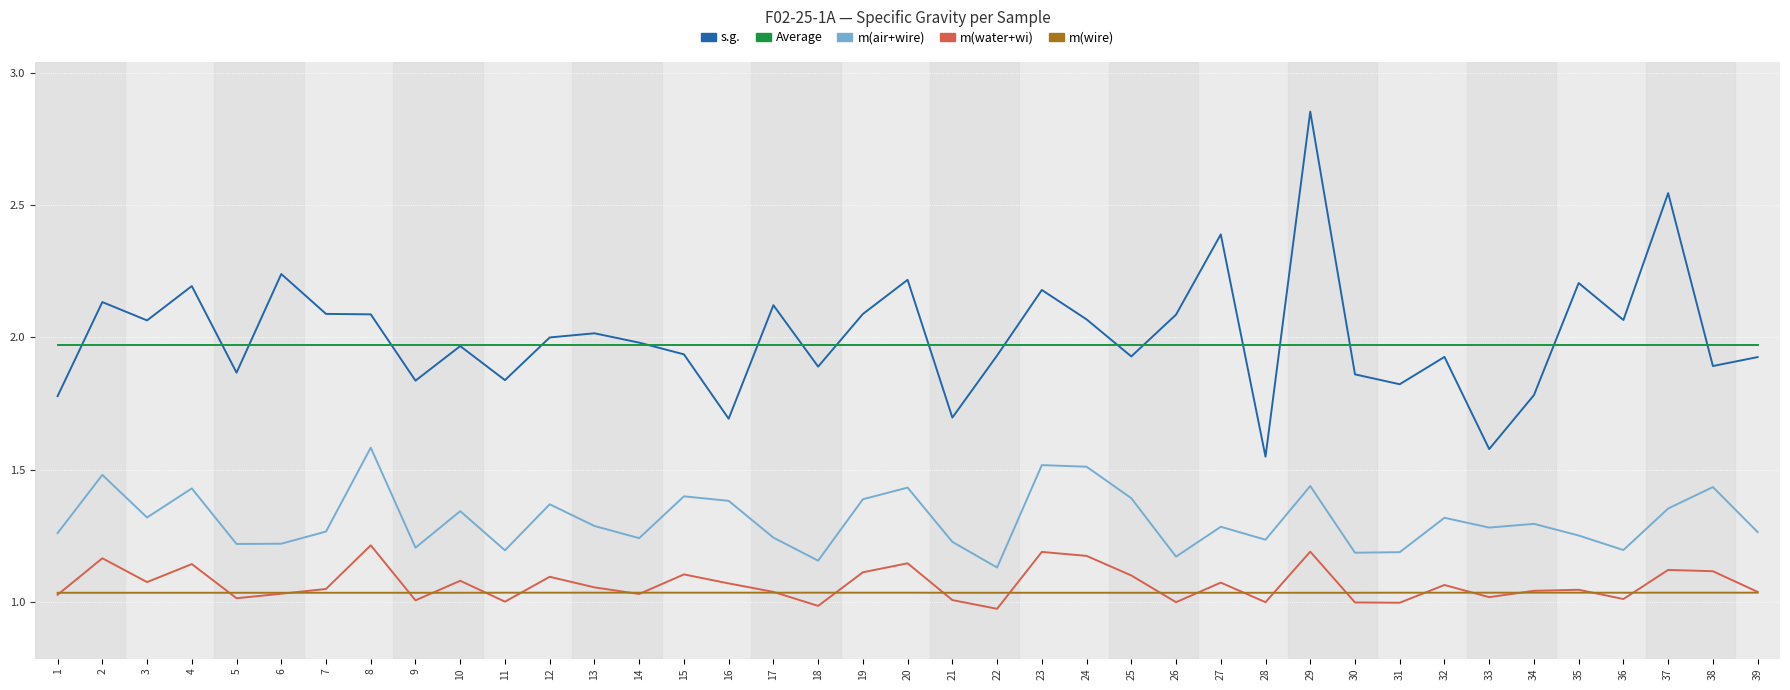

True or false: s.g. and m(water+wi) cross at least once.

False